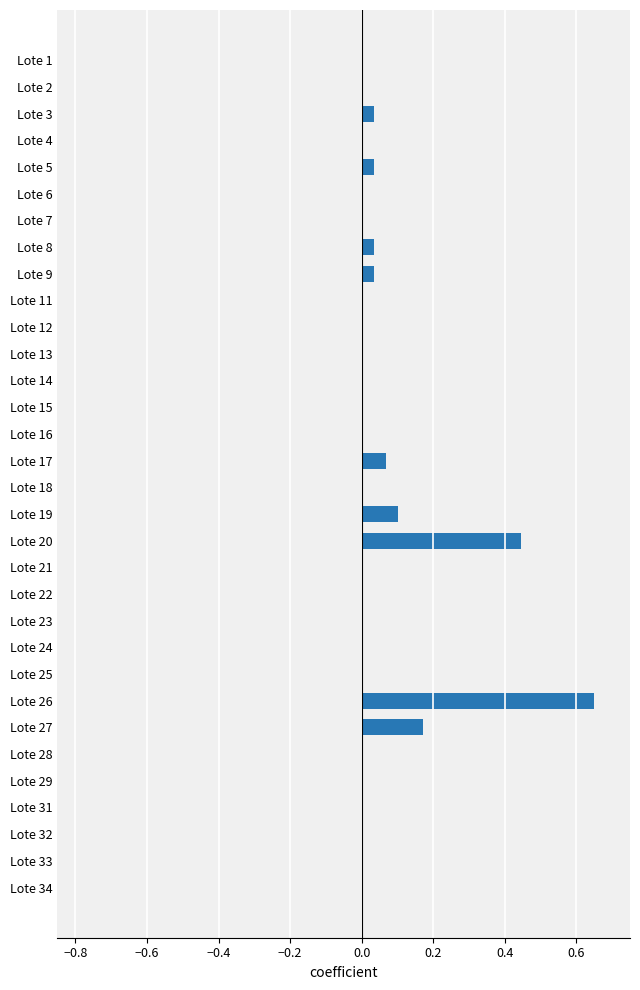

Which has a higher value, Lote 20 or Lote 24?

Lote 20